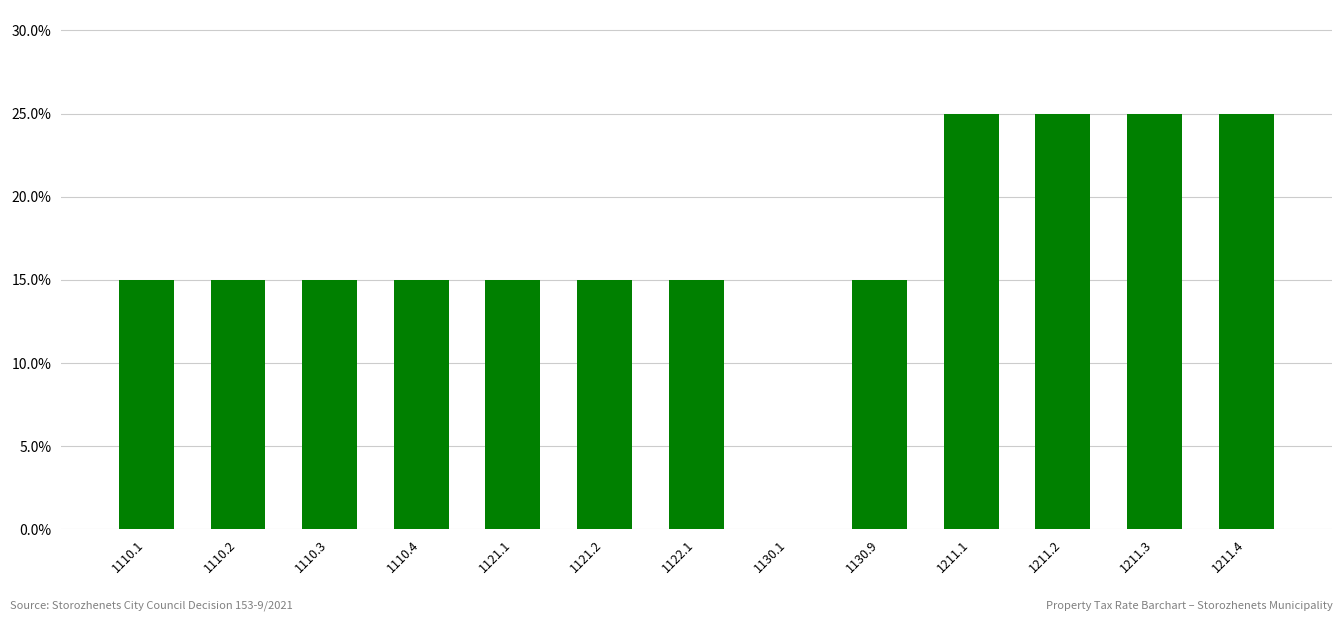

Reading right to left, what are all the values shown in this chart?

0.2	0.2	0.2	0.2	0.1	0.0	0.1	0.1	0.1	0.1	0.1	0.1	0.1